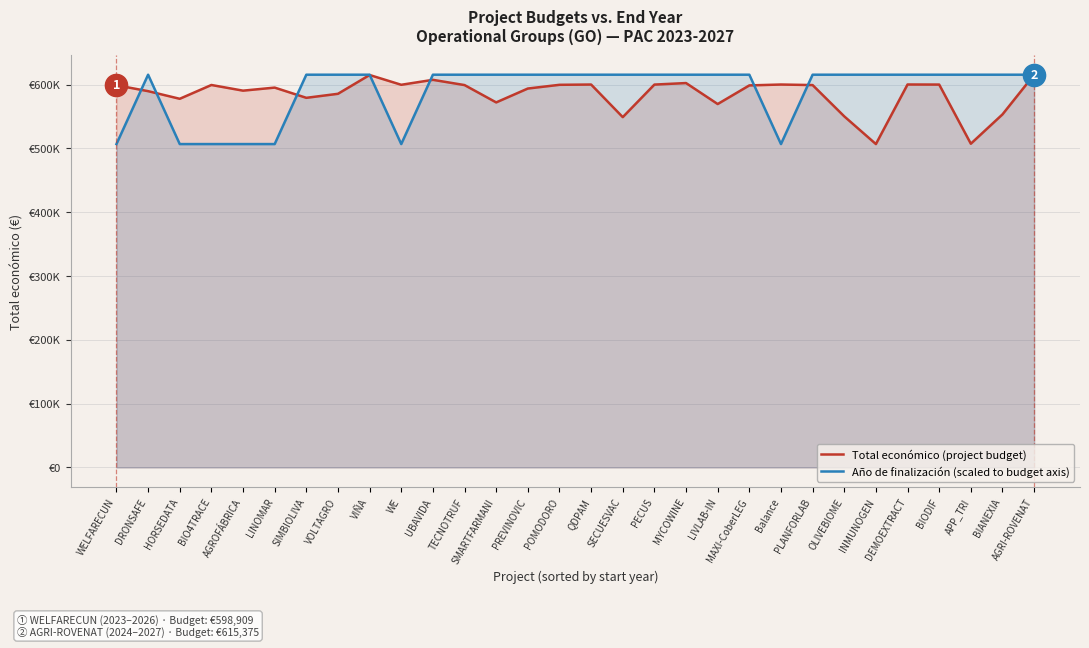

Which series has the largest range (max minus min)?

Total económico (project budget)